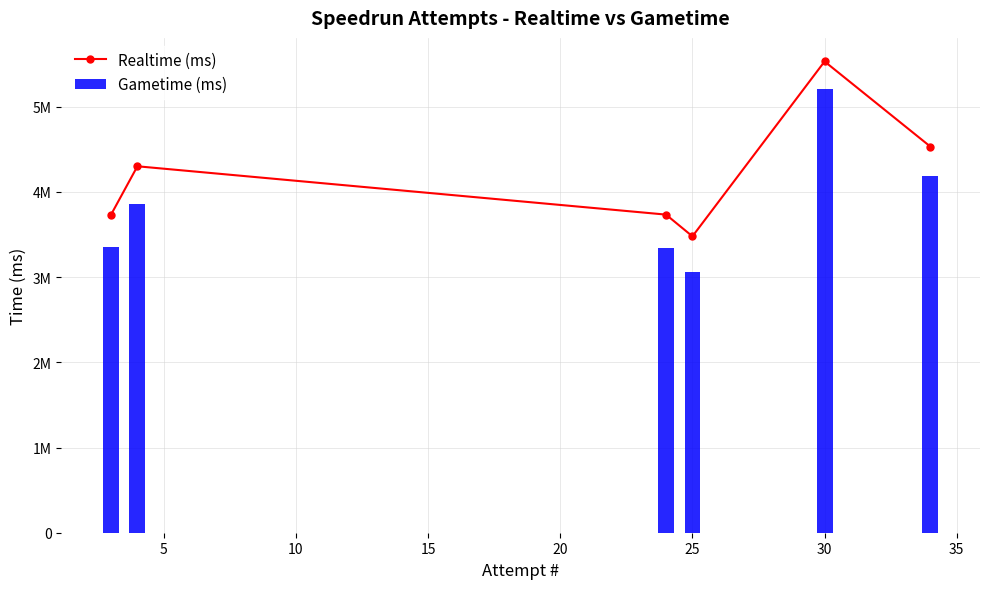

What is the value of the Realtime (ms) bar at the 4th from the left?

3478644